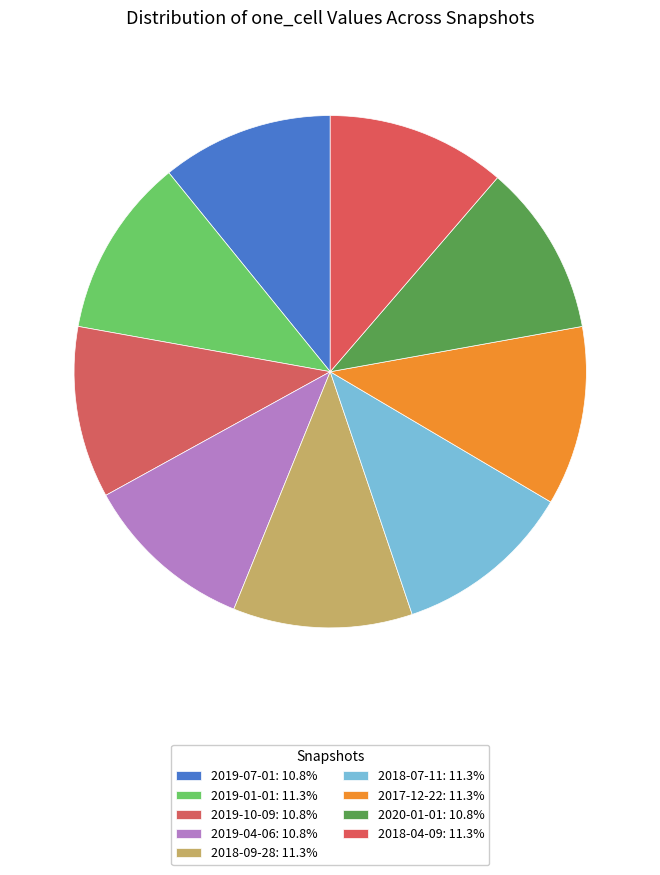

How many slices are in this pie chart?

9